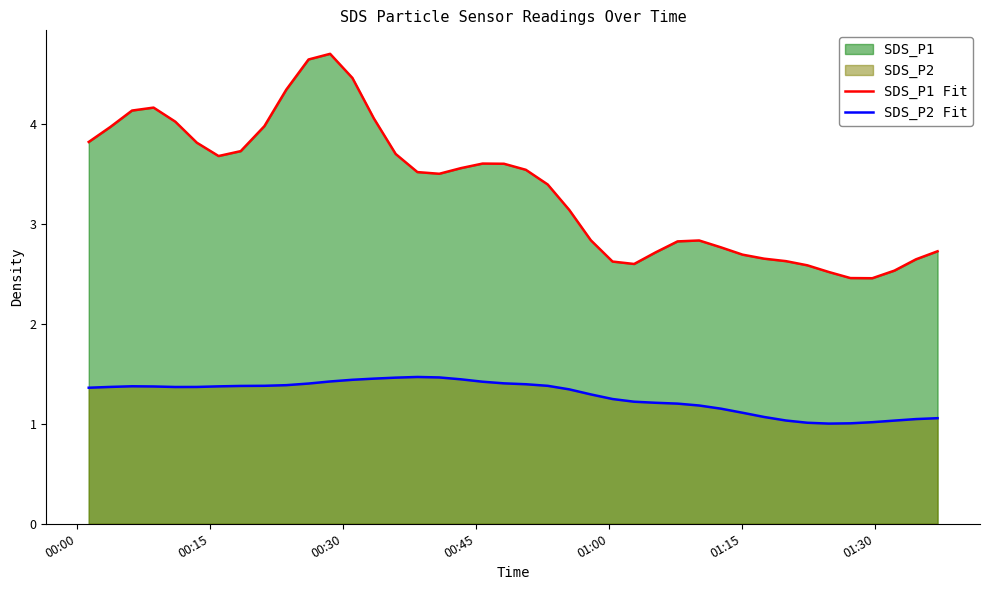

What is the difference between the second highest and second lowest values in the SDS_P2 Fit series?

0.5